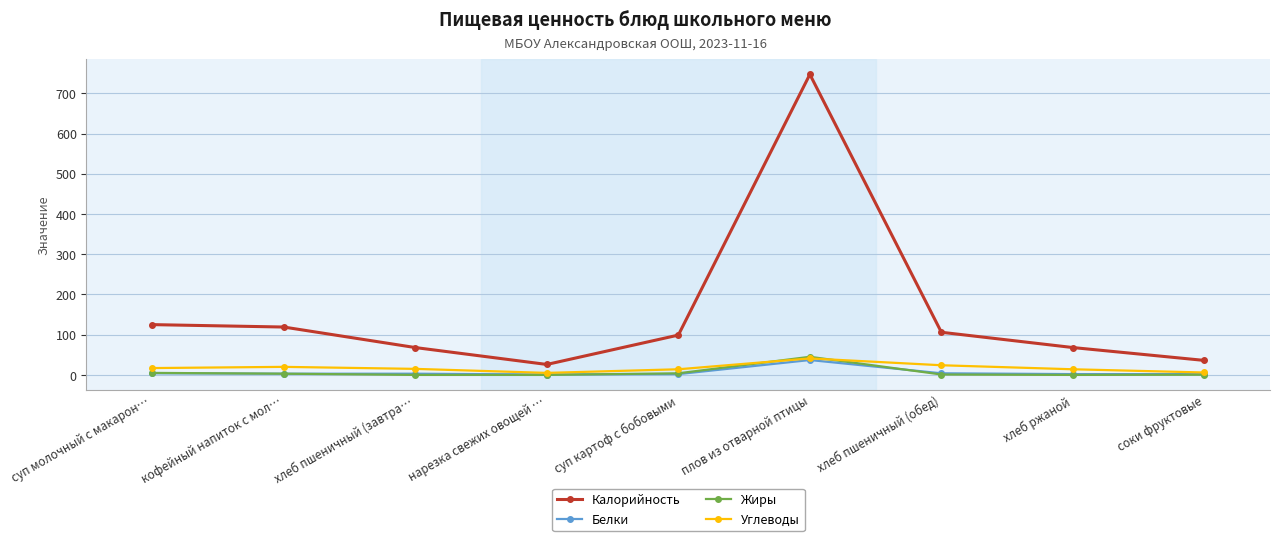

What is the maximum value shown in the chart?

747.0